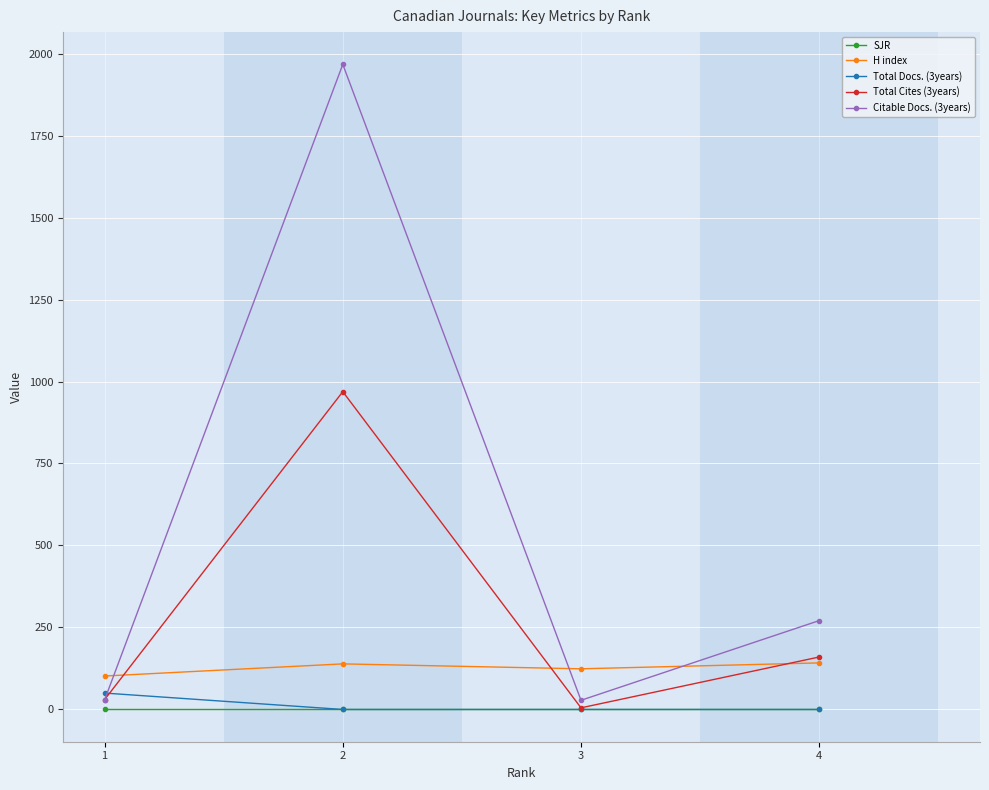

Which series changed the most between 2 and 4?

Citable Docs. (3years)